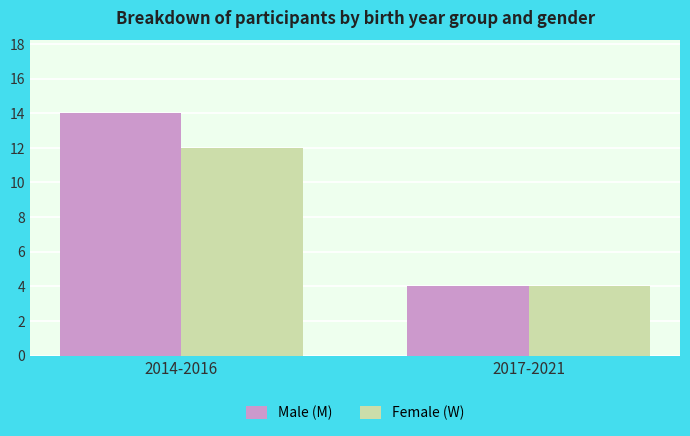

Reading left to right, extract all data points from this chart.

Male (M): 14	4
Female (W): 12	4